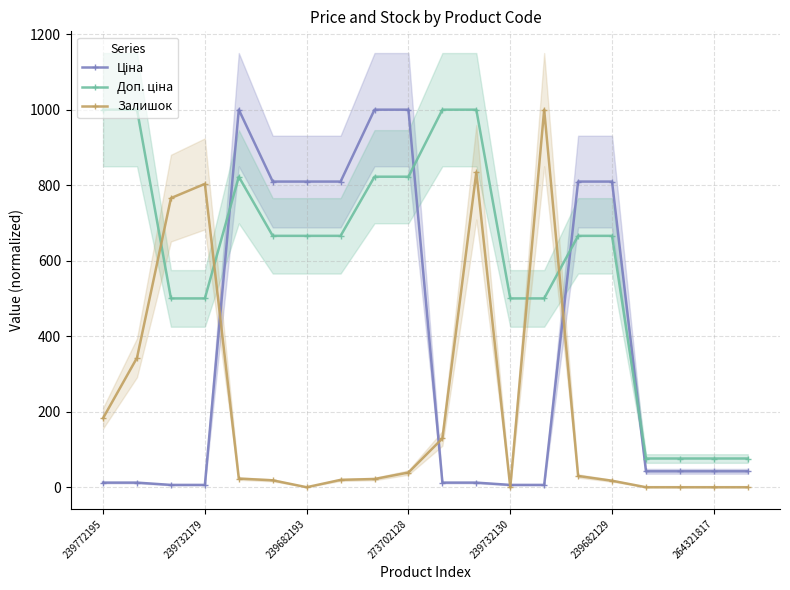

How many data points in Залишок are less than 22?

10